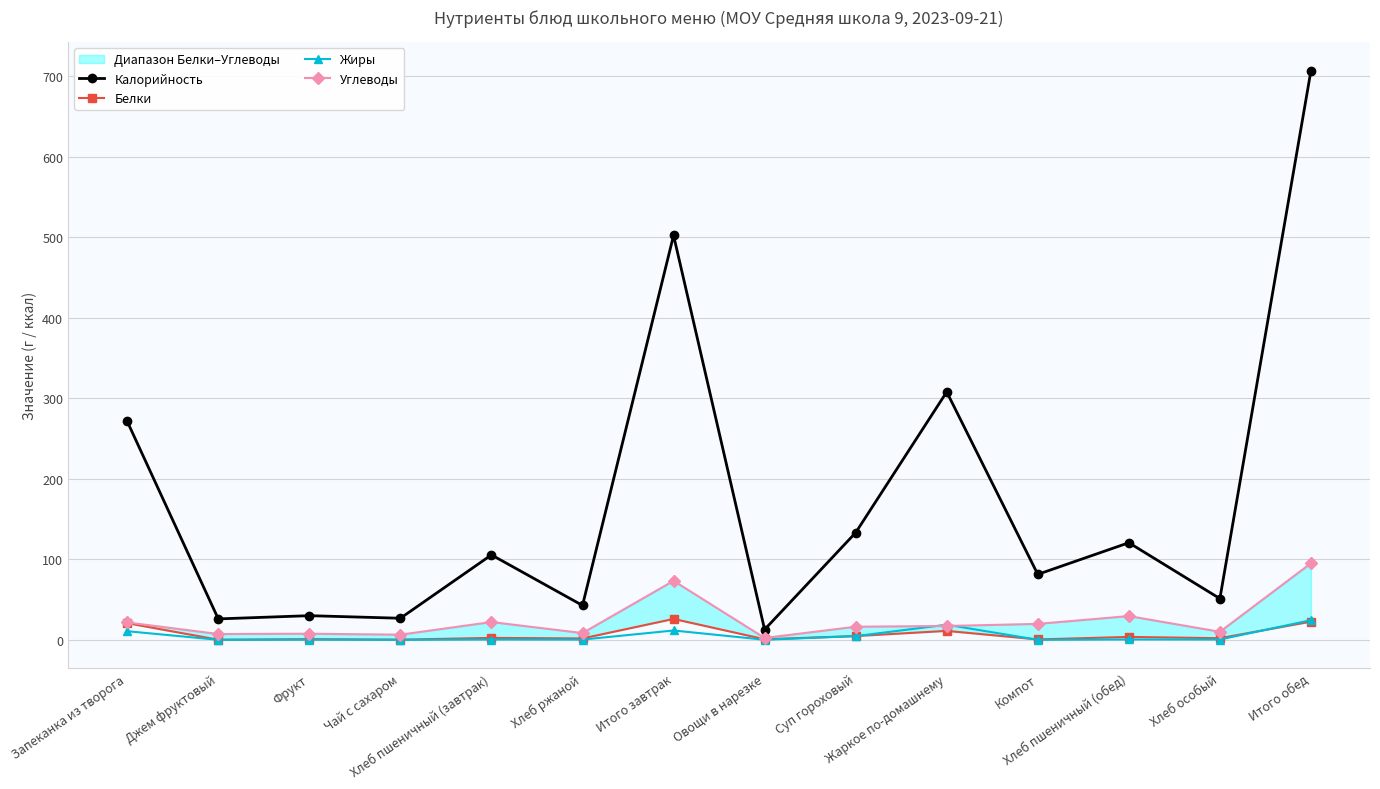

How many data points does each series have?

14